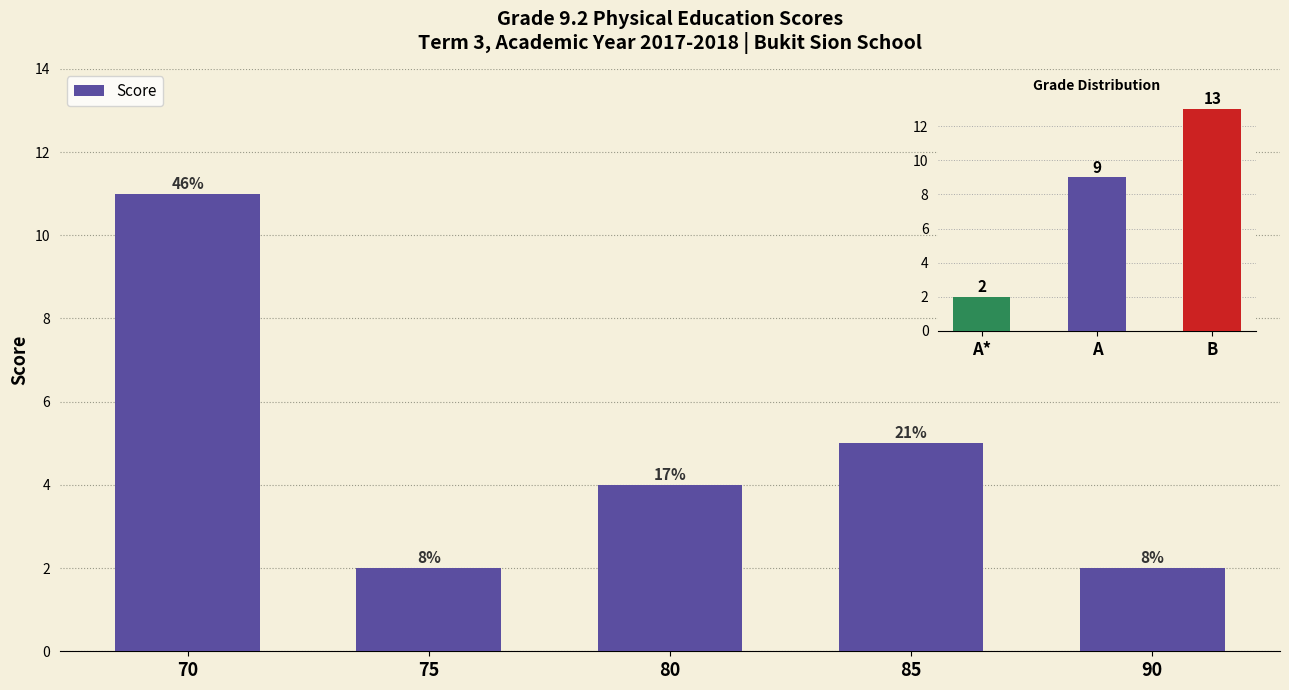

Reading right to left, transcribe all the data shown in this chart.

2	5	4	2	11